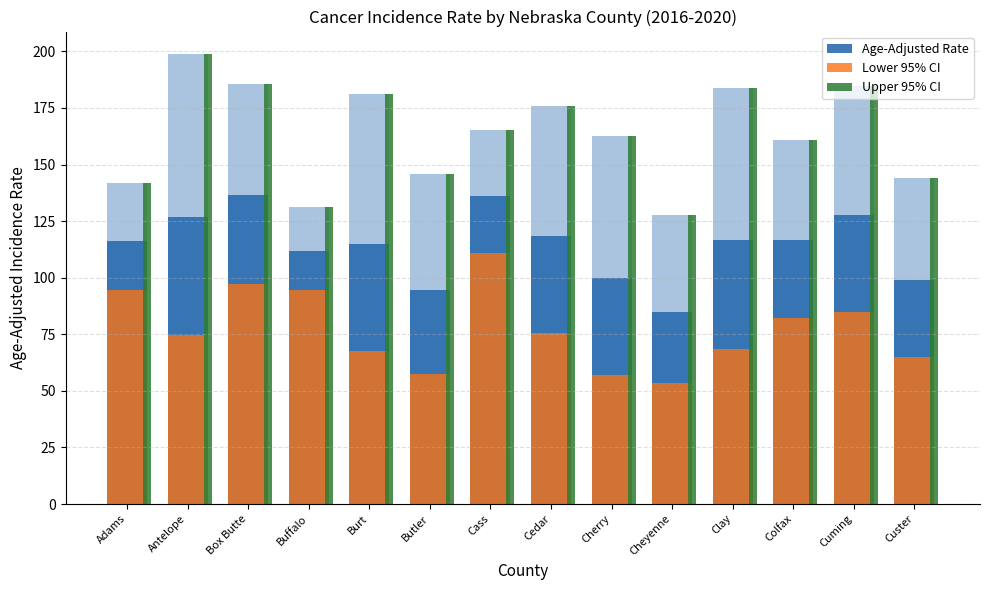

Reading left to right, transcribe all the data shown in this chart.

Age-Adjusted Rate: Adams=116.4	Antelope=126.6	Box Butte=136.4	Buffalo=111.7	Burt=114.8	Butler=94.5	Cass=136.0	Cedar=118.5	Cherry=100.0	Cheyenne=84.9	Clay=116.6	Colfax=116.8	Cuming=127.9	Custer=99.1
Lower 95% CI: Adams=94.4	Antelope=74.9	Box Butte=97.3	Buffalo=94.4	Burt=67.7	Butler=57.6	Cass=110.9	Cedar=75.6	Cherry=56.9	Cheyenne=53.6	Clay=68.7	Colfax=82.0	Cuming=84.7	Custer=65.1
Upper 95% CI: Adams=141.7	Antelope=198.8	Box Butte=185.5	Buffalo=131.1	Burt=181.3	Butler=145.9	Cass=165.2	Cedar=176.0	Cherry=162.8	Cheyenne=127.5	Clay=183.8	Colfax=160.9	Cuming=184.6	Custer=143.9